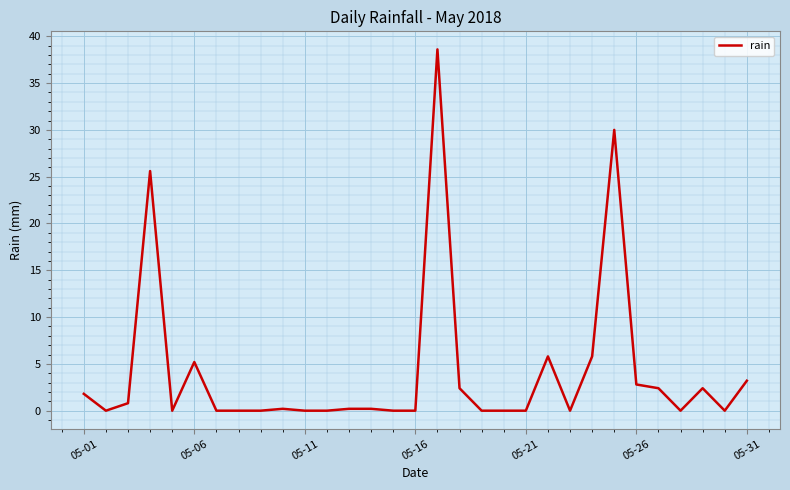

How many lines are shown in the chart?

1